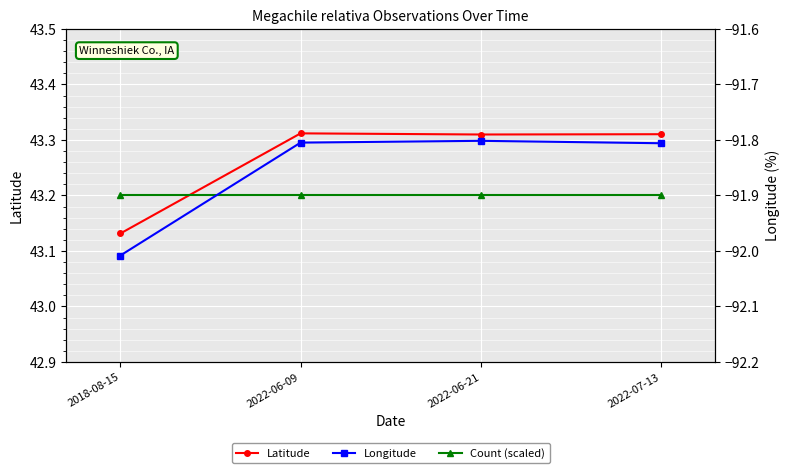

What is the average value of the Longitude series?

-91.9